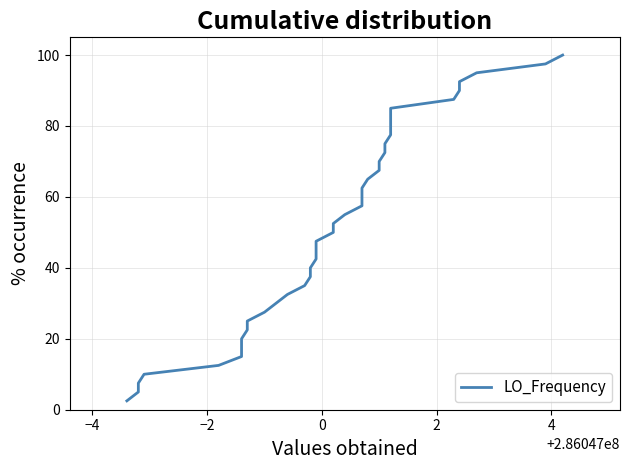

Is it true that the value at 9 is 38.5?

False